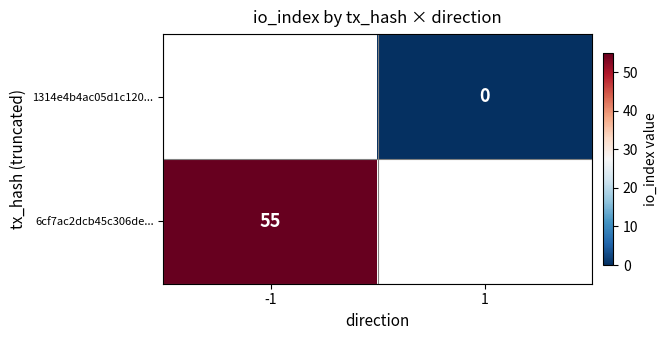

True or false: 6cf7ac2dcb45c306de... has a value of 55 at -1.

True